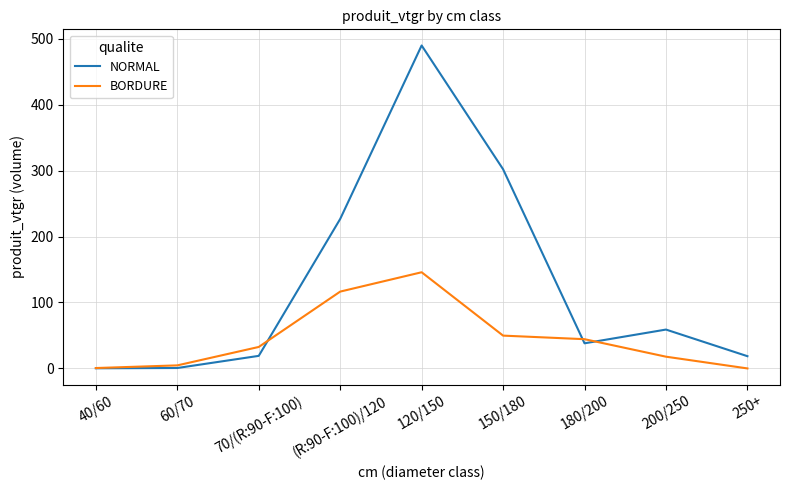

What is the highest value of the BORDURE series?

145.8